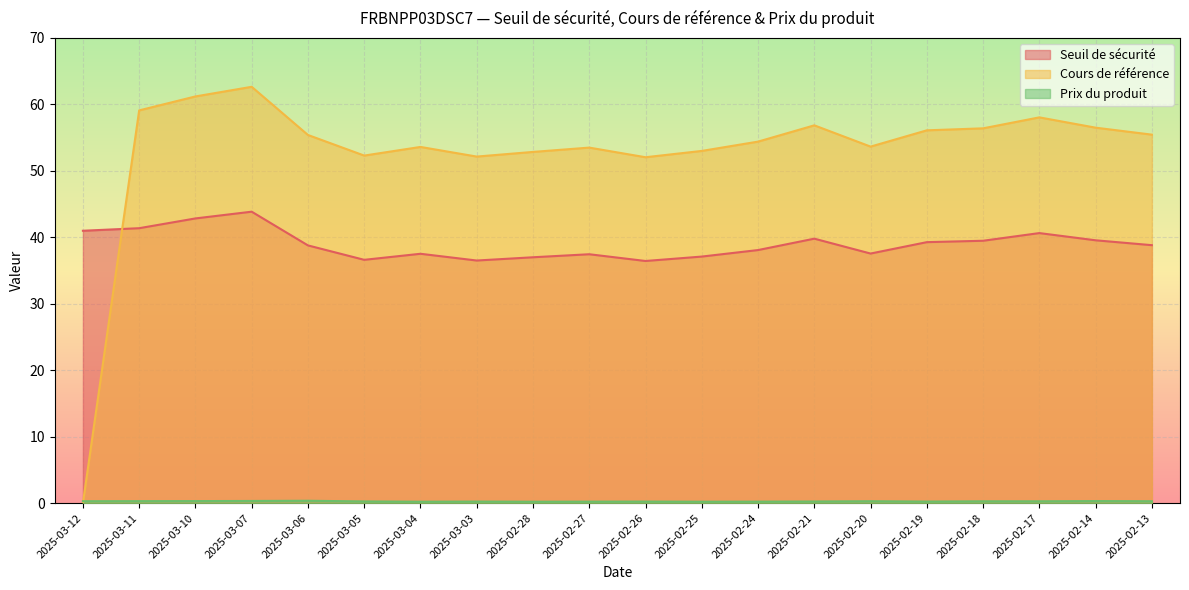

How many interior local valleys does the Prix du produit series have?

4